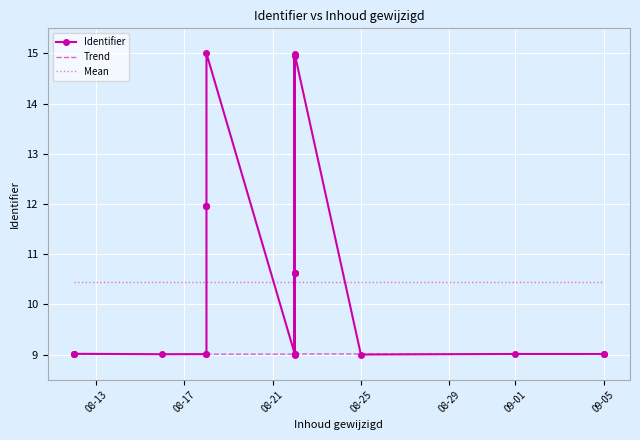

What is the minimum value shown in the chart?

9.0